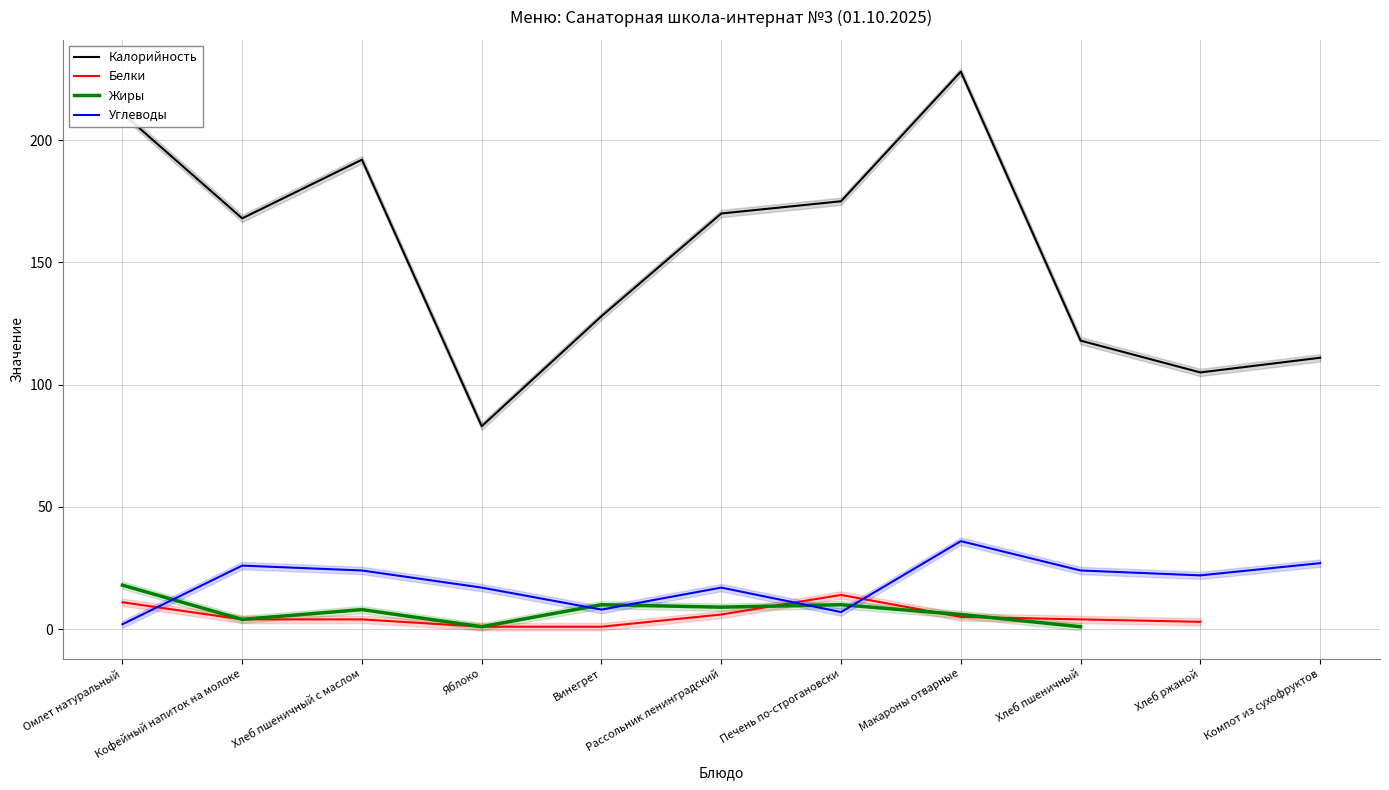

Is it true that Жиры equals 1.5 at Яблоко?

False